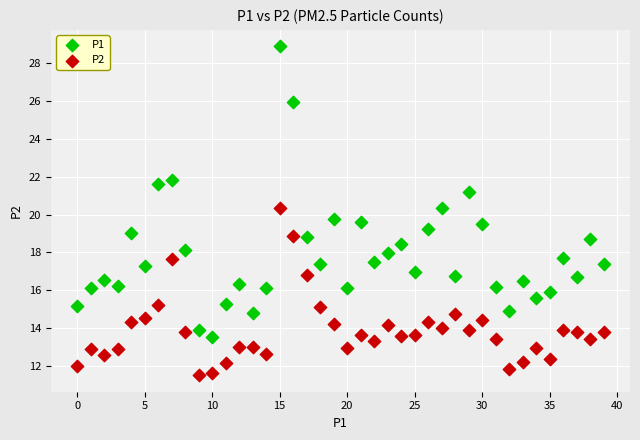

Which series contains the lowest Y value?

P2